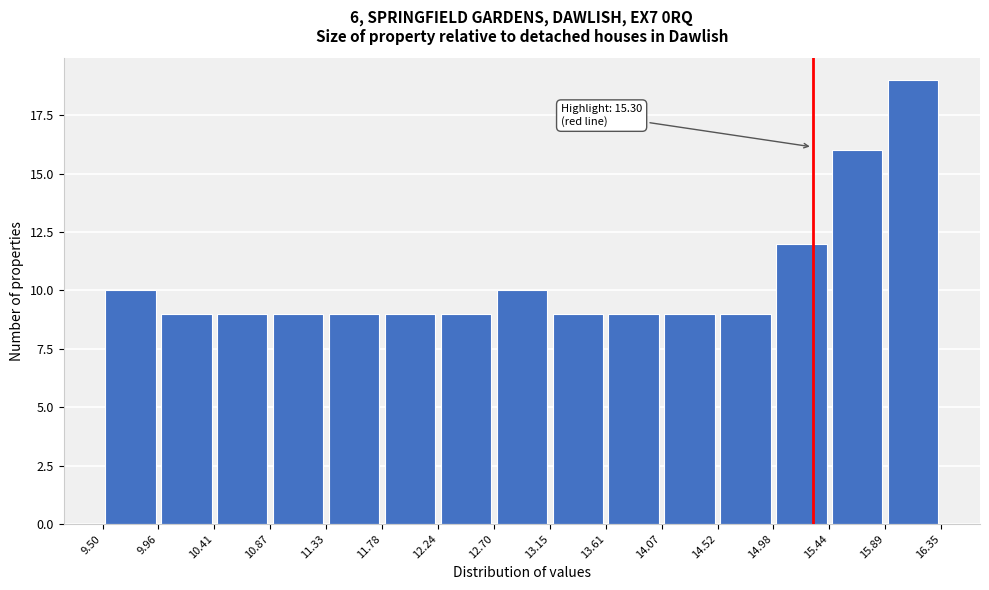

Which range on the x-axis has the tallest bar?

15.89 to 16.35